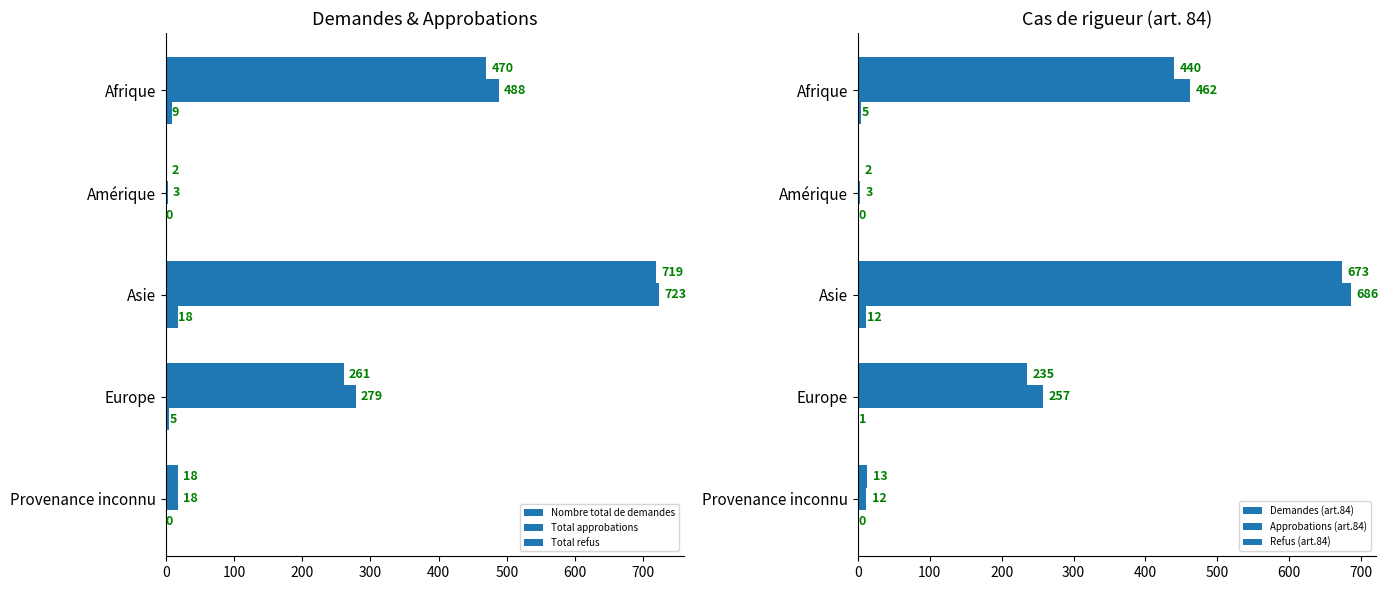

The Total refus series shows 3 at Europe. True or false?

False